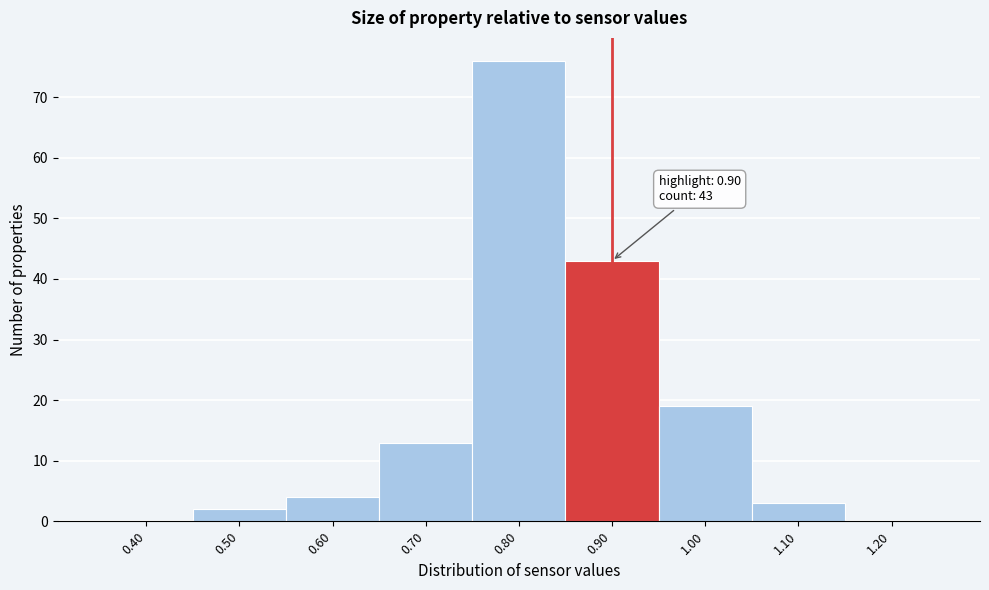

Which range on the x-axis has the tallest bar?

0.75 to 0.85